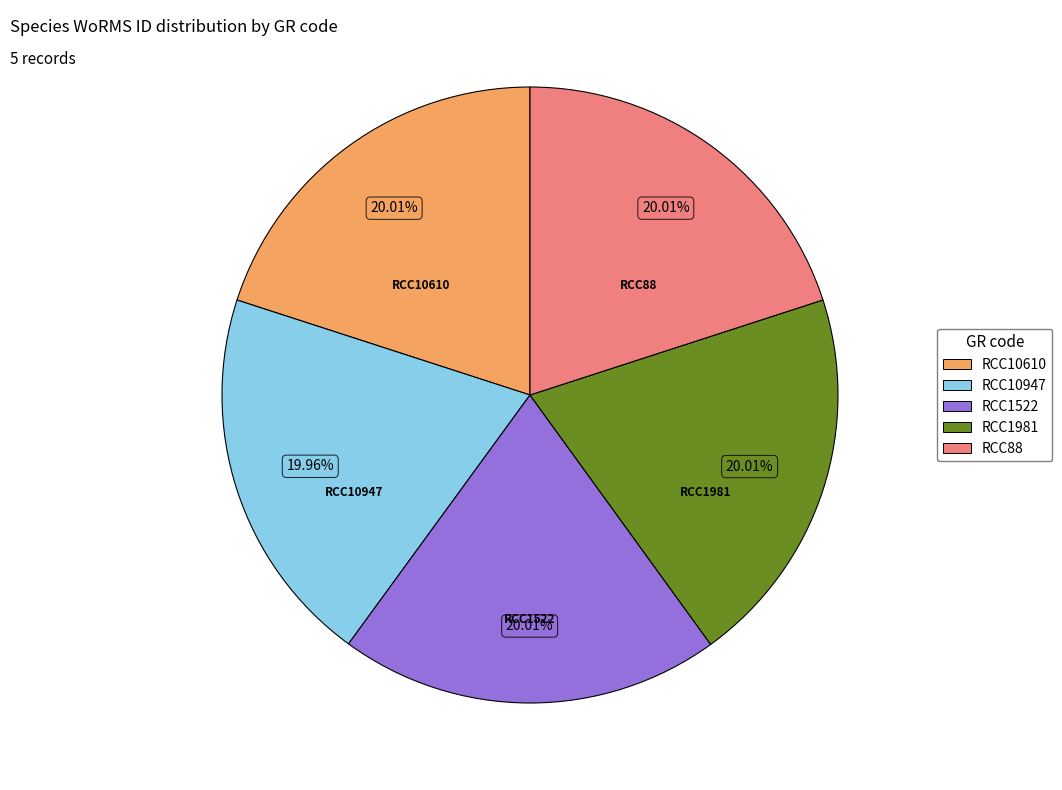

Is there a majority slice in this chart?

No